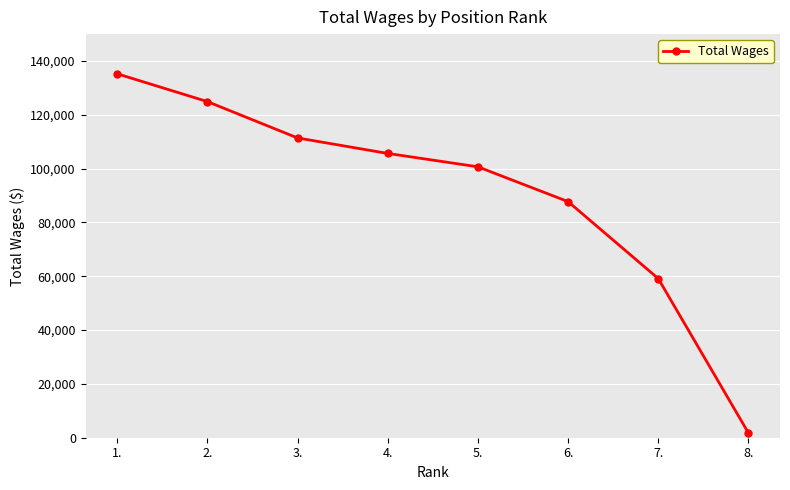

Where does the data first go above 105655?

1.